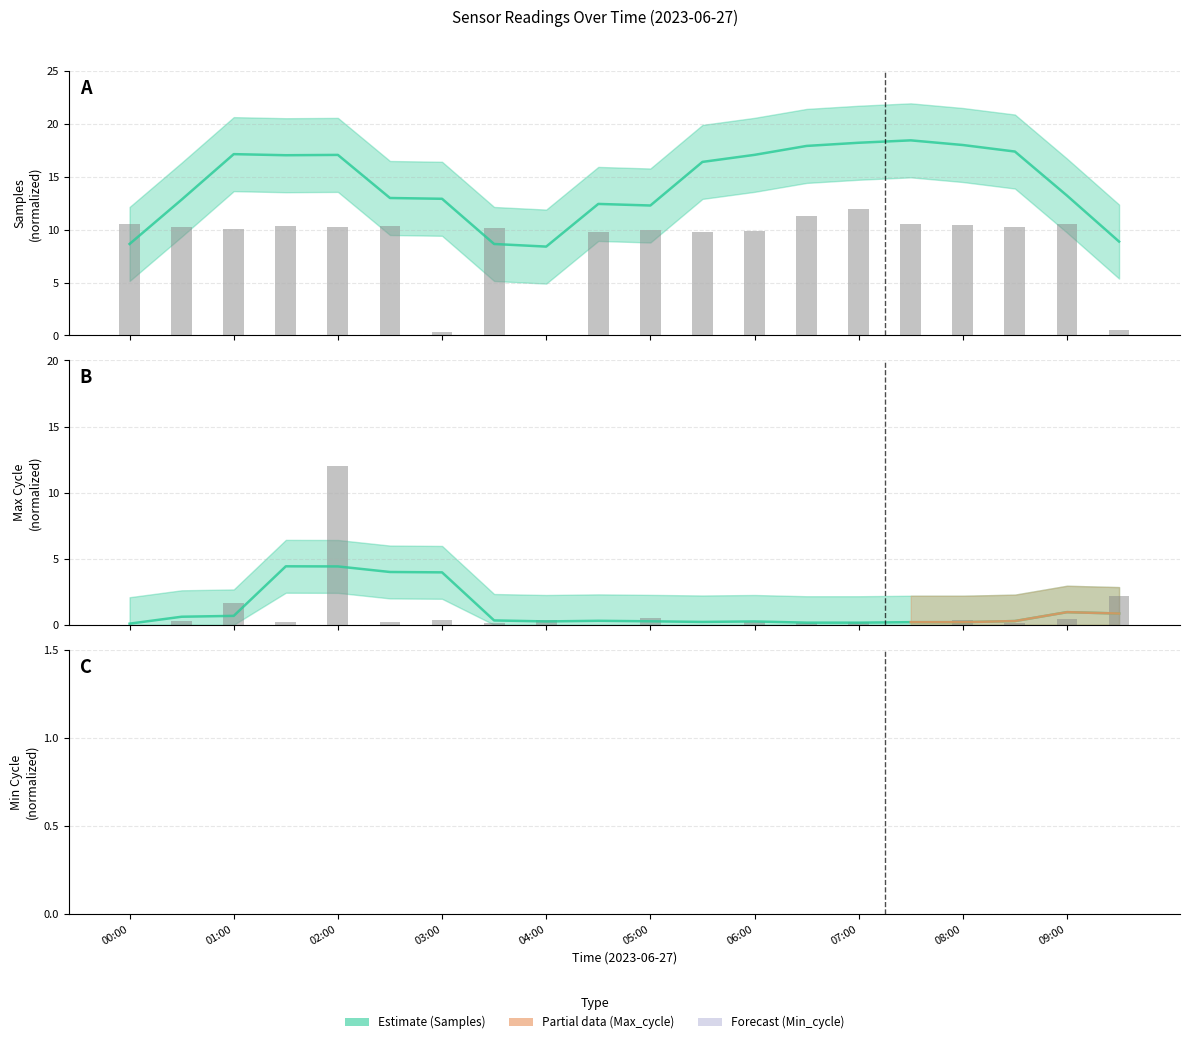

What is the sum of the Max_cycle values at 09:30 and 05:30?

2.2